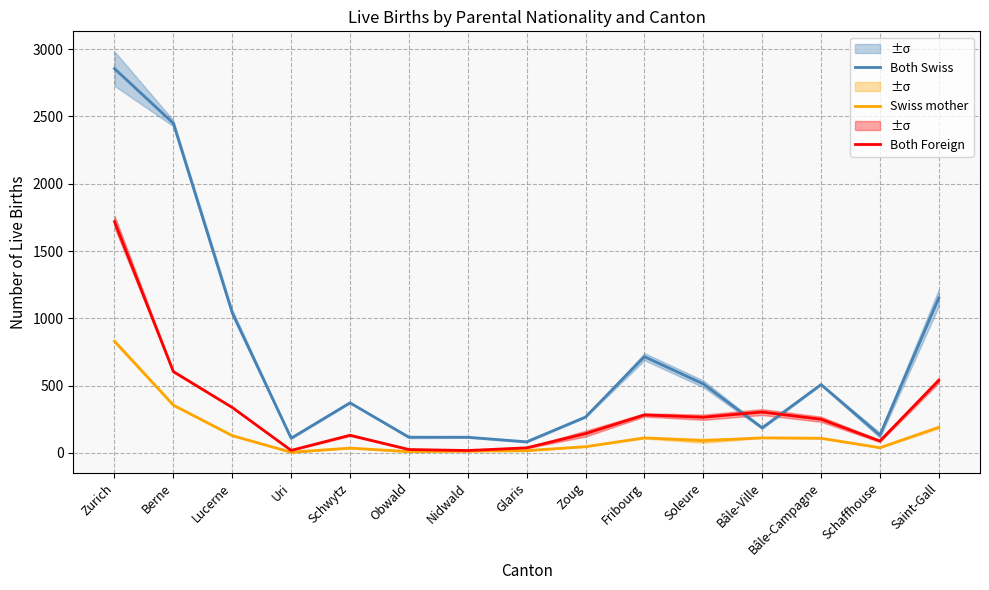

The Swiss mother series shows 5.8 at Nidwald. True or false?

False